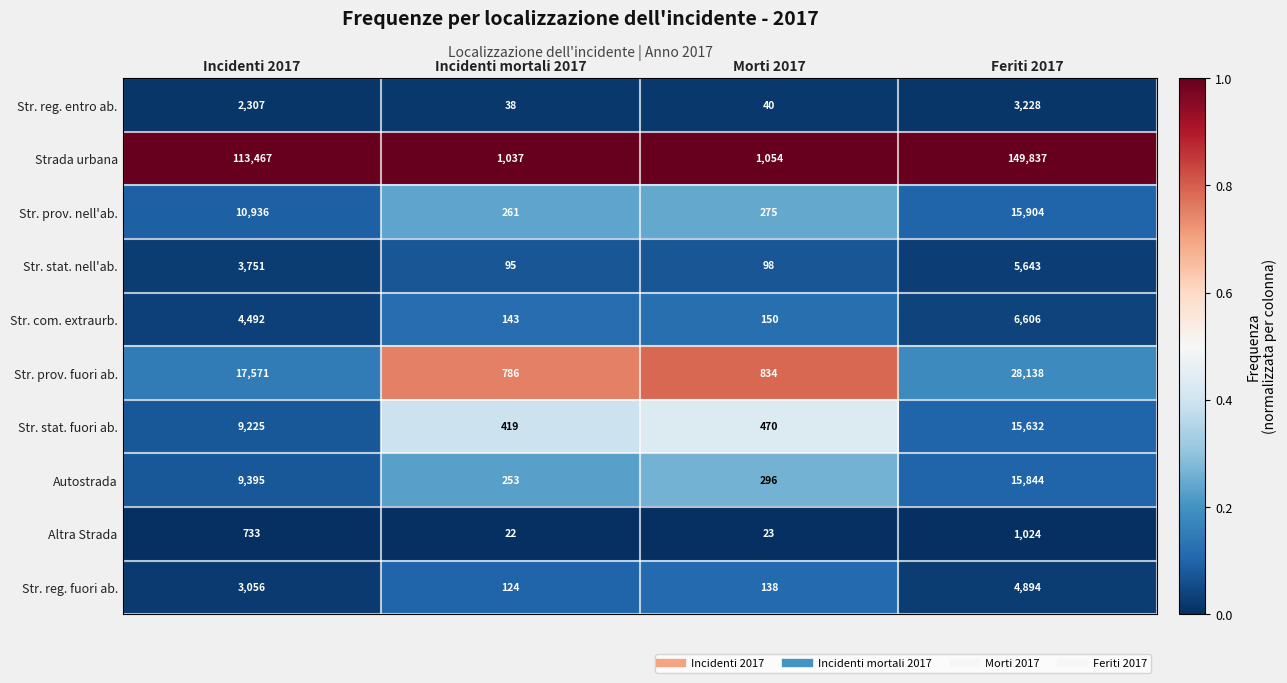

At Incidenti 2017, list the series in order from largest to smallest.

Strada urbana, Str. prov. fuori ab., Str. prov. nell'ab., Autostrada, Str. stat. fuori ab., Str. com. extraurb., Str. stat. nell'ab., Str. reg. fuori ab., Str. reg. entro ab., Altra Strada